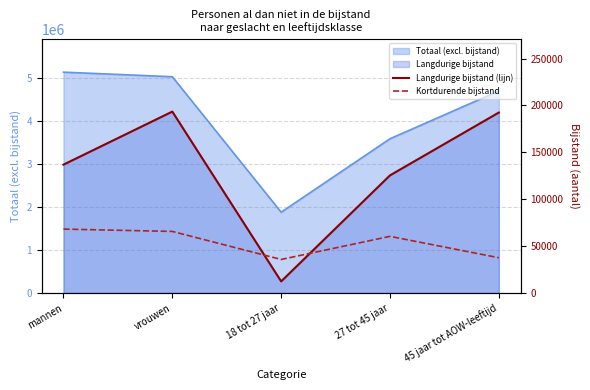

Which series has the largest range (max minus min)?

Langdurige bijstand (lijn)